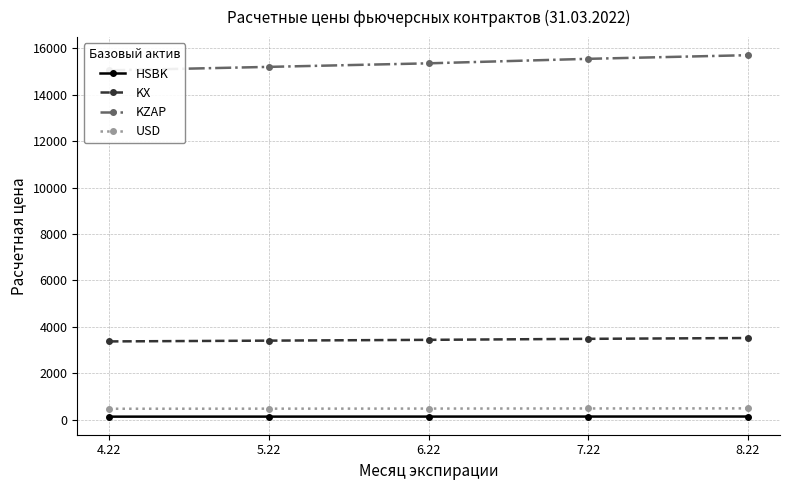

How many data points in KZAP are less than 15354?

2